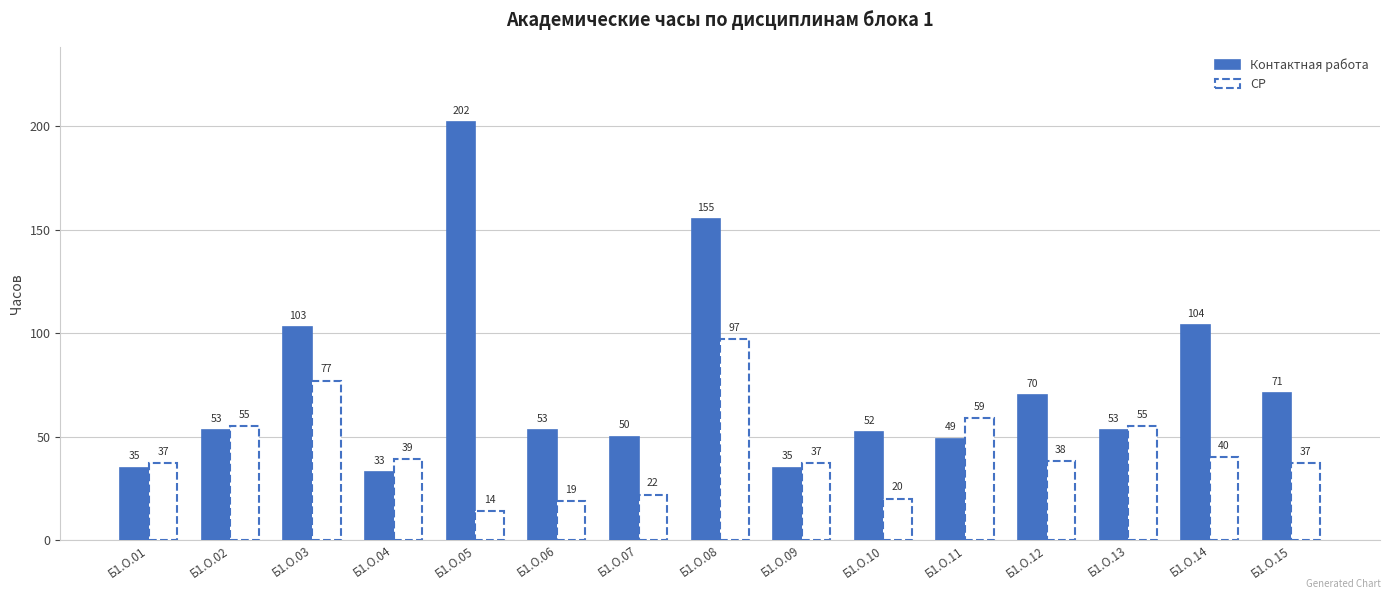

Does the chart contain stacked bars?

No